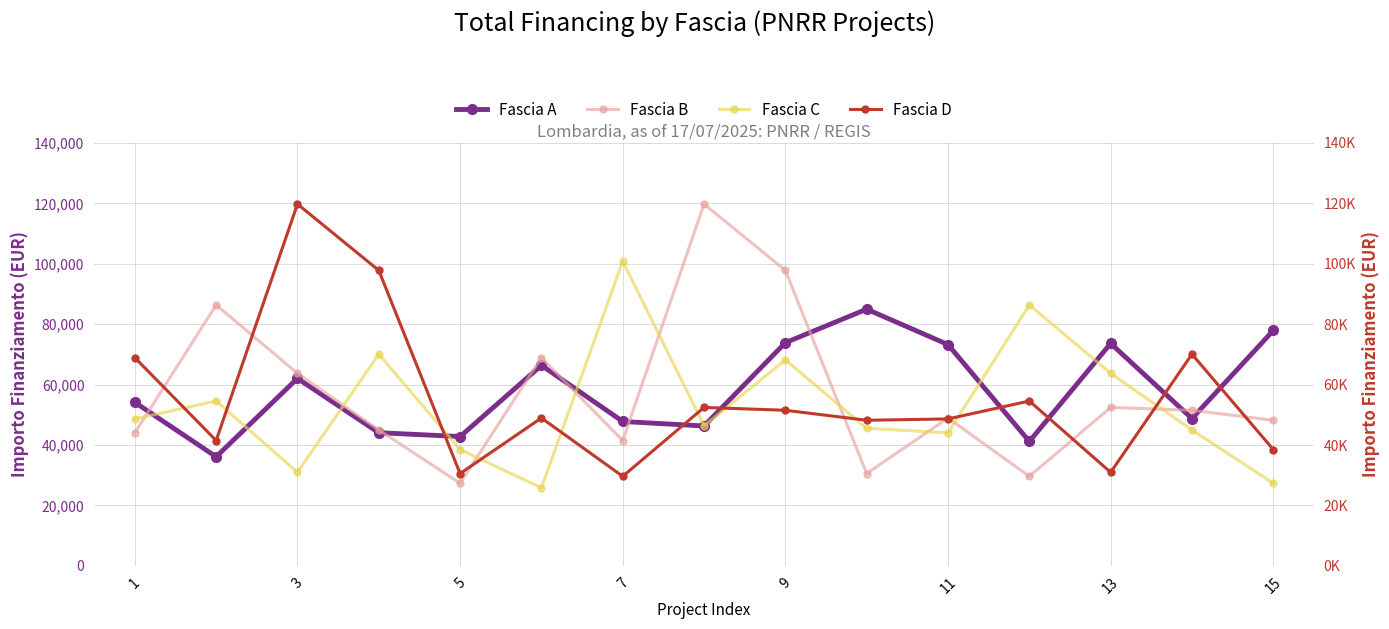

How many data points in Fascia D are less than 48957?

7